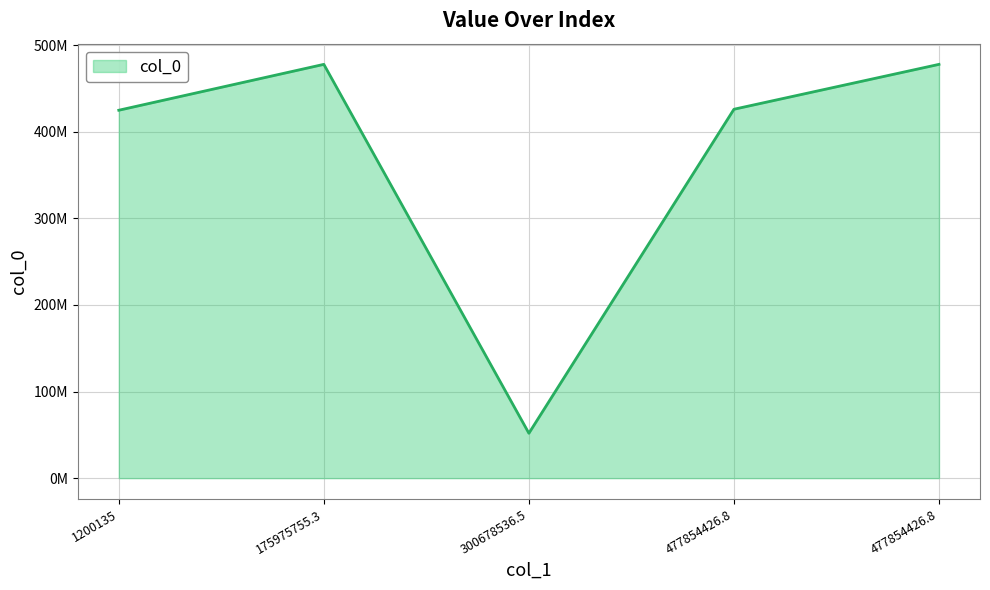

What is the label of the 4th point from the right?

175975755.3